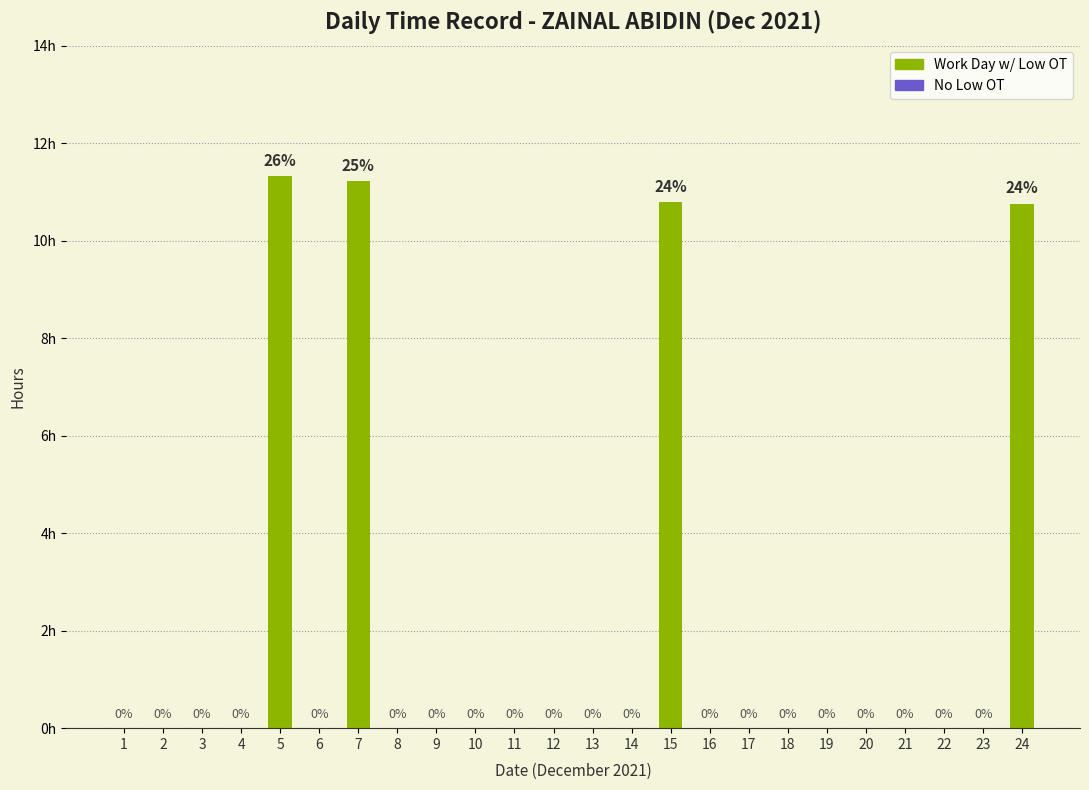

Which has a higher value, 10 or 2?

10